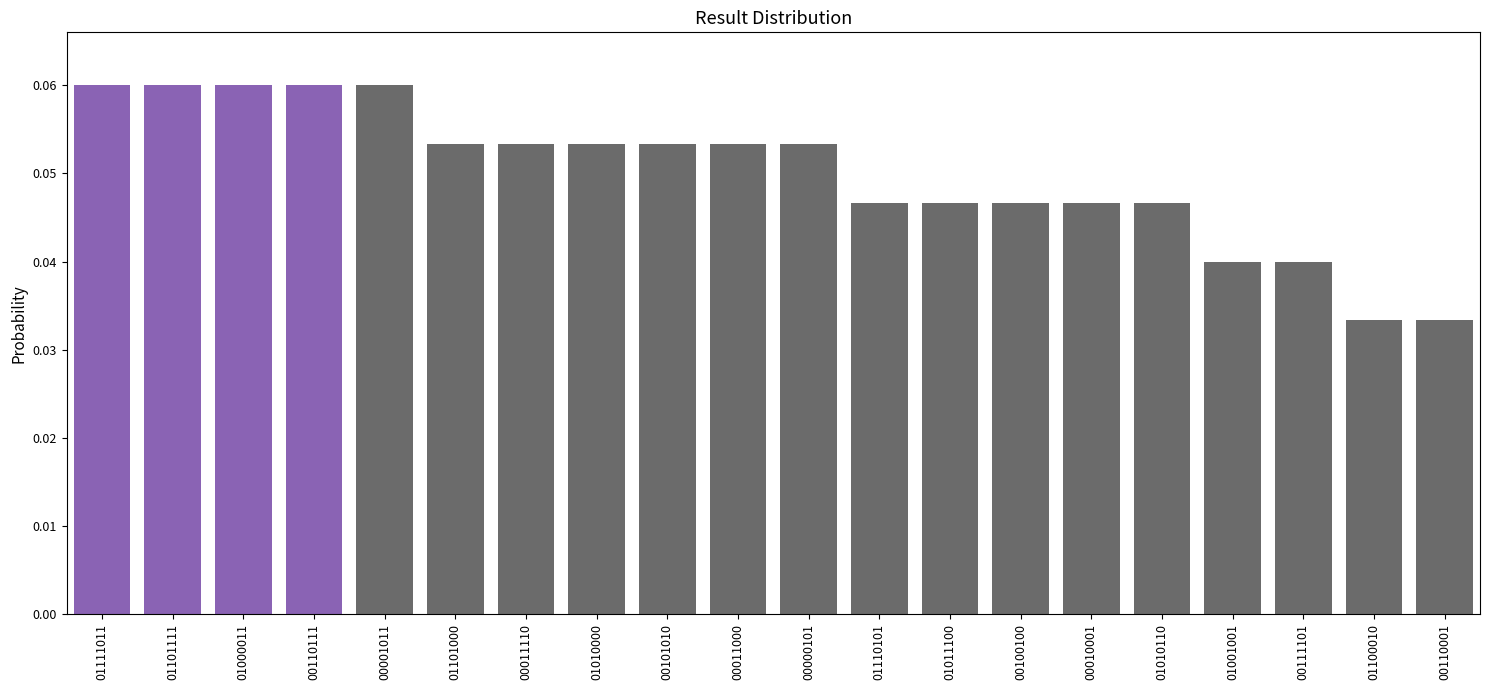

What position from the right is 01010000?

13